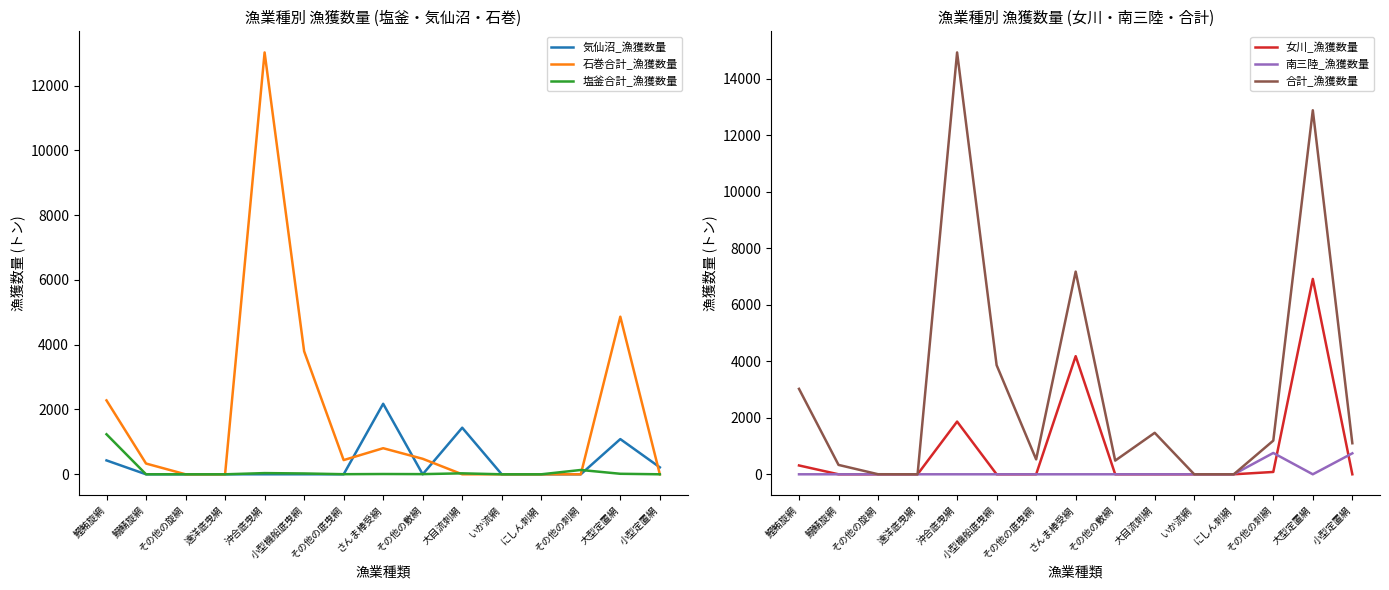

What is the total value across all series at 鰯鯖旋網?

664.4